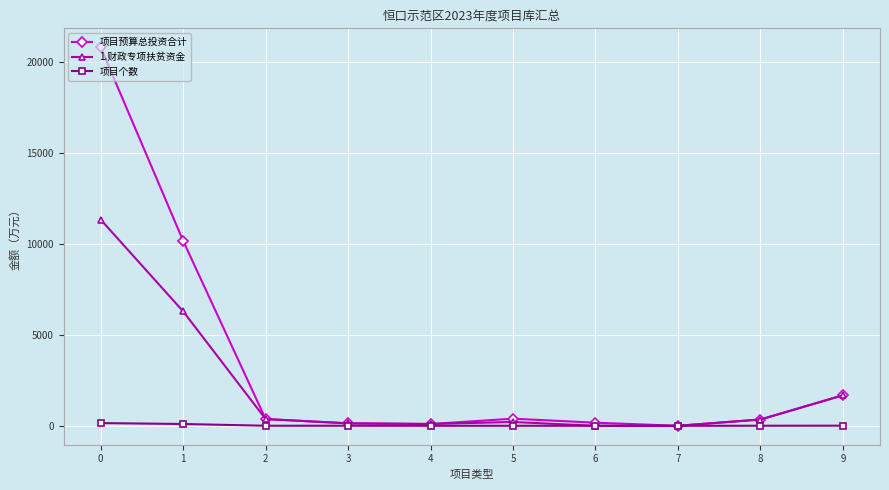

The value of 1.财政专项扶贫资金 at 2 is 370.0. True or false?

True